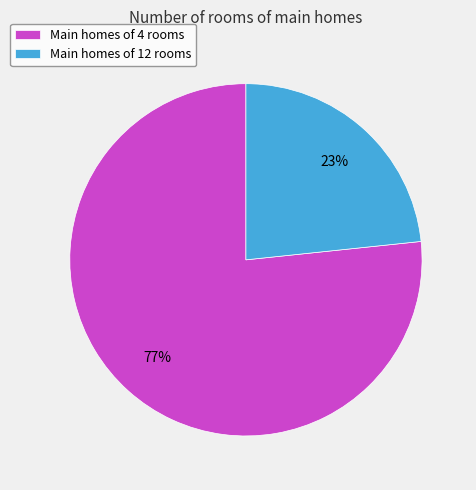

What percentage is the Main homes of 4 rooms slice, to the nearest percent?

77%